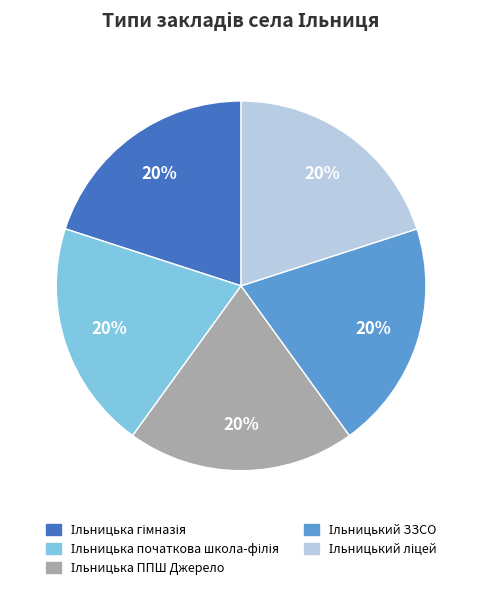

To the nearest percent, what is the average slice percentage?

20%